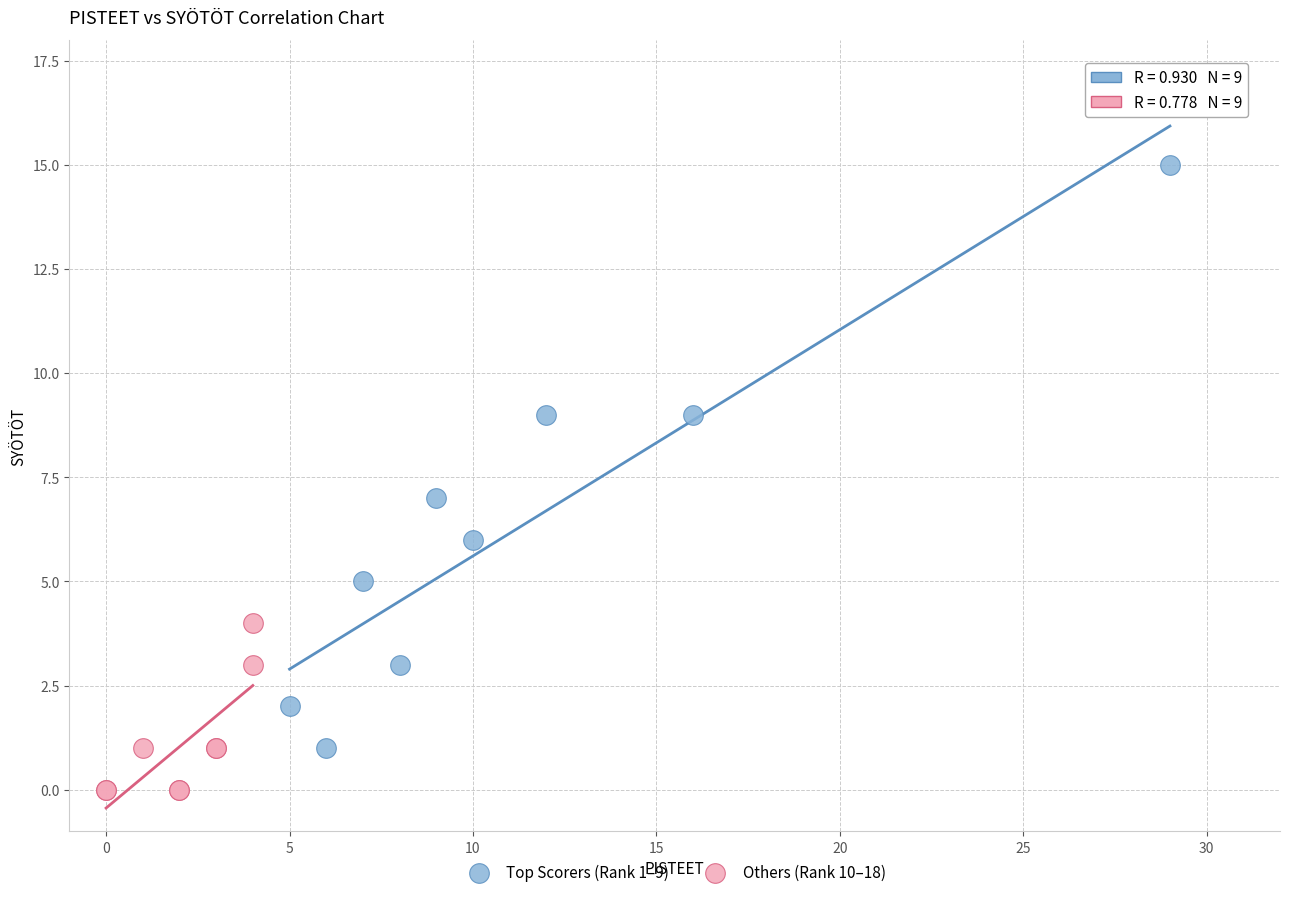

Which series reaches the maximum Y coordinate?

Top Scorers (Rank 1–9)